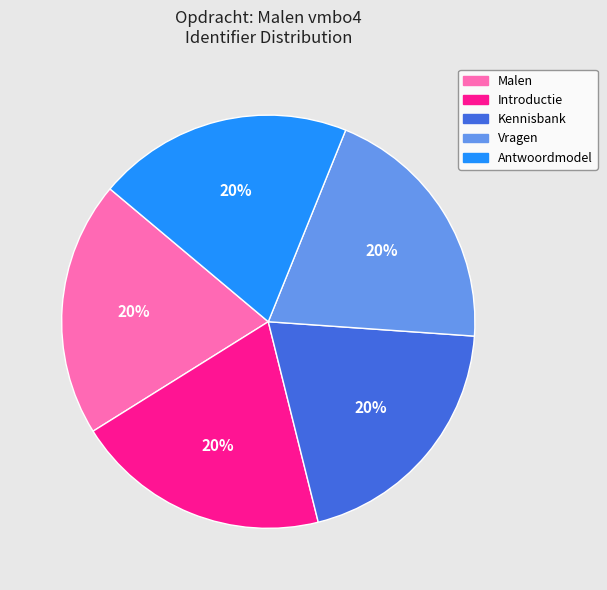

Combined, do Malen and Kennisbank account for over 50%?

No